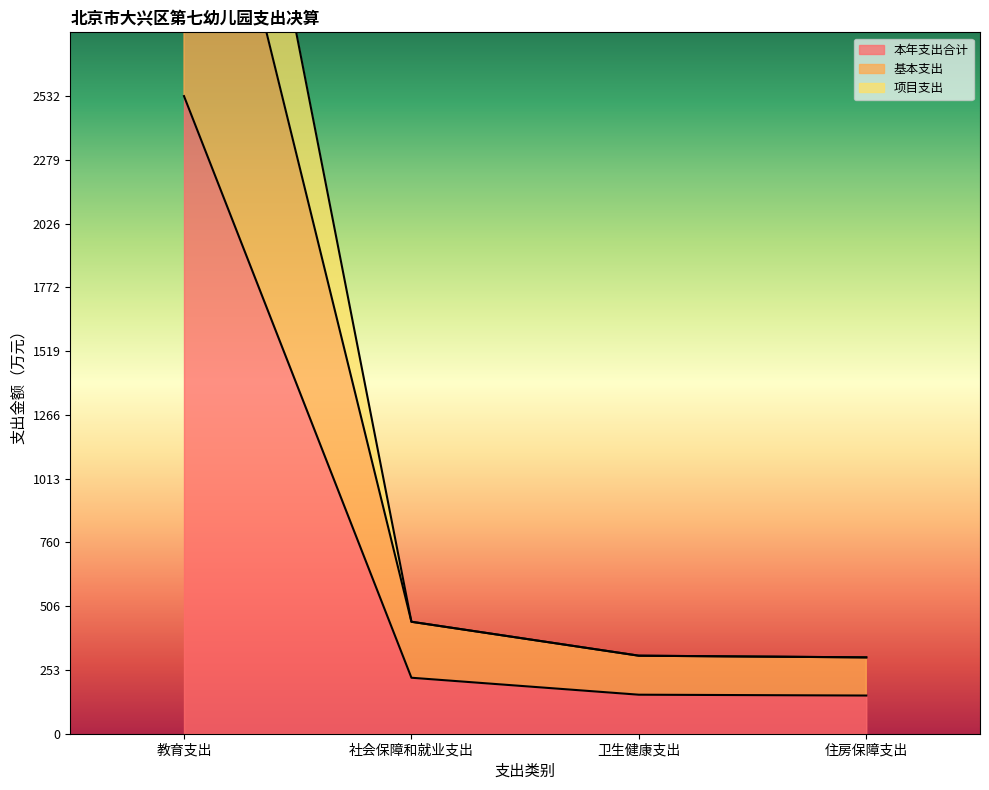

Reading right to left, list all the values displayed in this chart.

本年支出合计: 151.6	154.9	222.3	2532.1
基本支出: 303.2	309.9	444.6	4117.0
项目支出: 303.2	309.9	444.6	5064.2